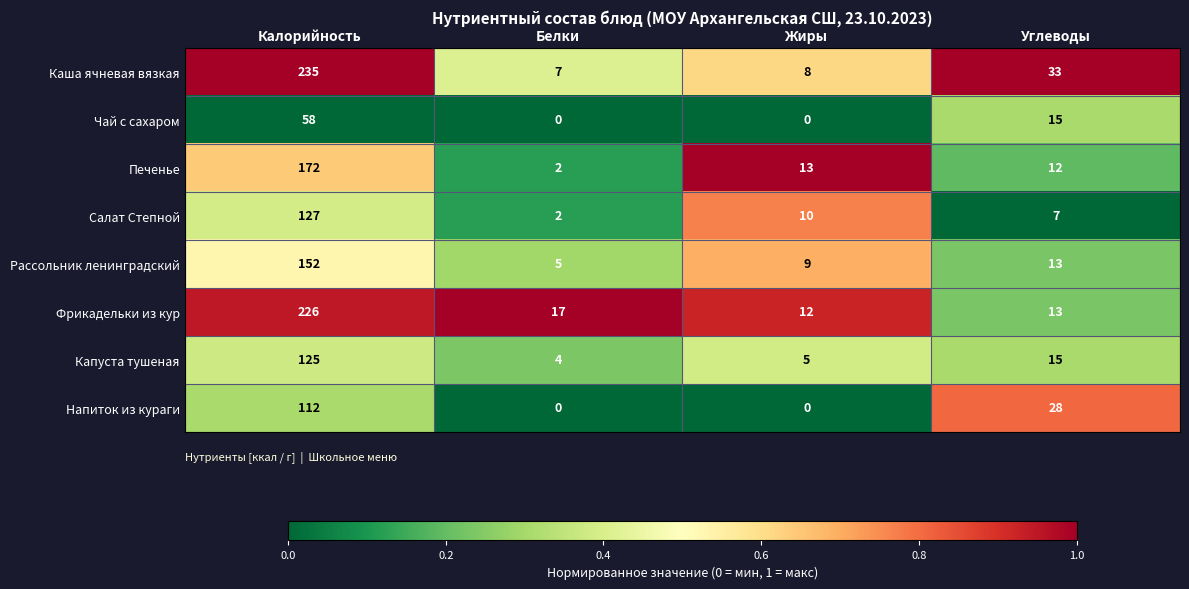

At which category is the sum across all series the highest?

Калорийность